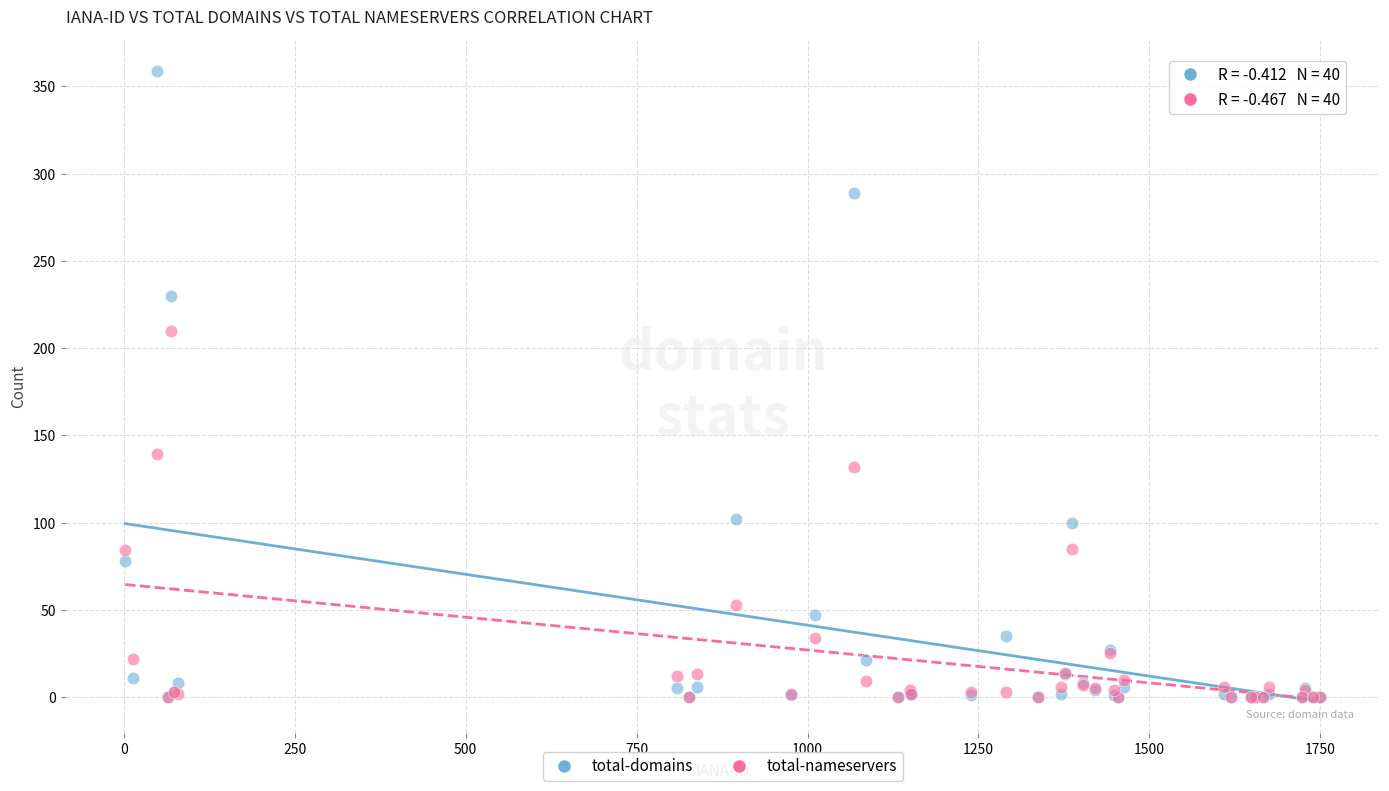

Across all series, what Y value is closest to 179?

210